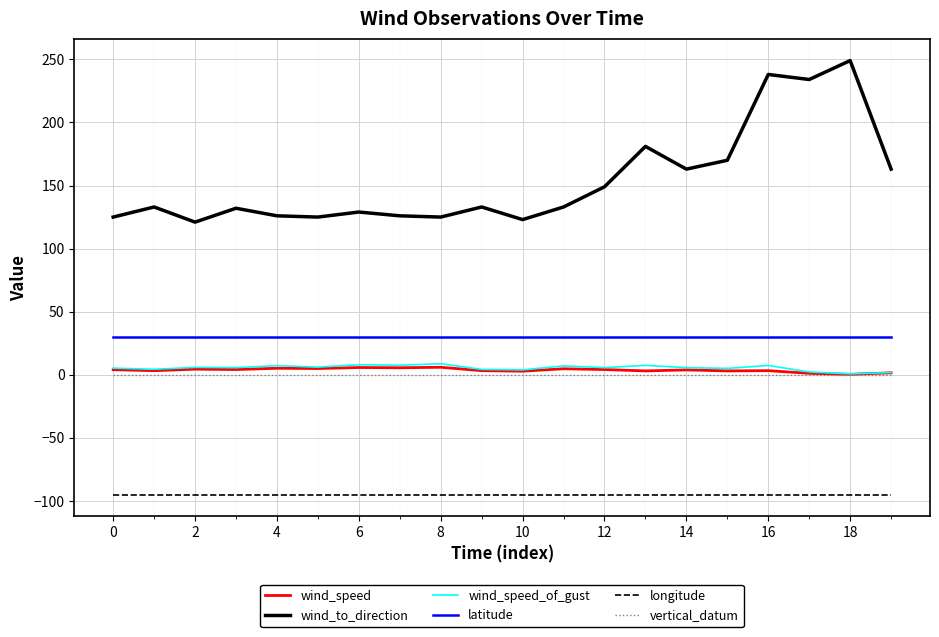

Which series has the largest total across all categories?

wind_to_direction